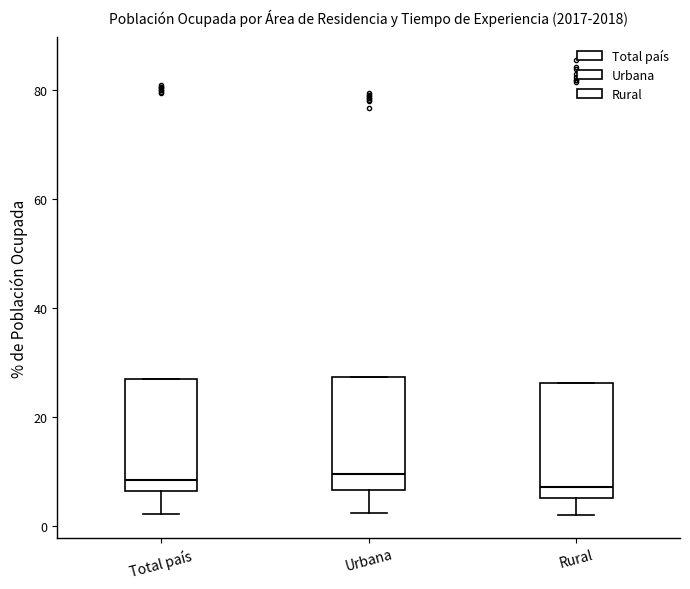

Where does the median line of the box for Urbana sit on the y-axis? The values are not printed on the chart, so give them approximately, as read against the axis.

10